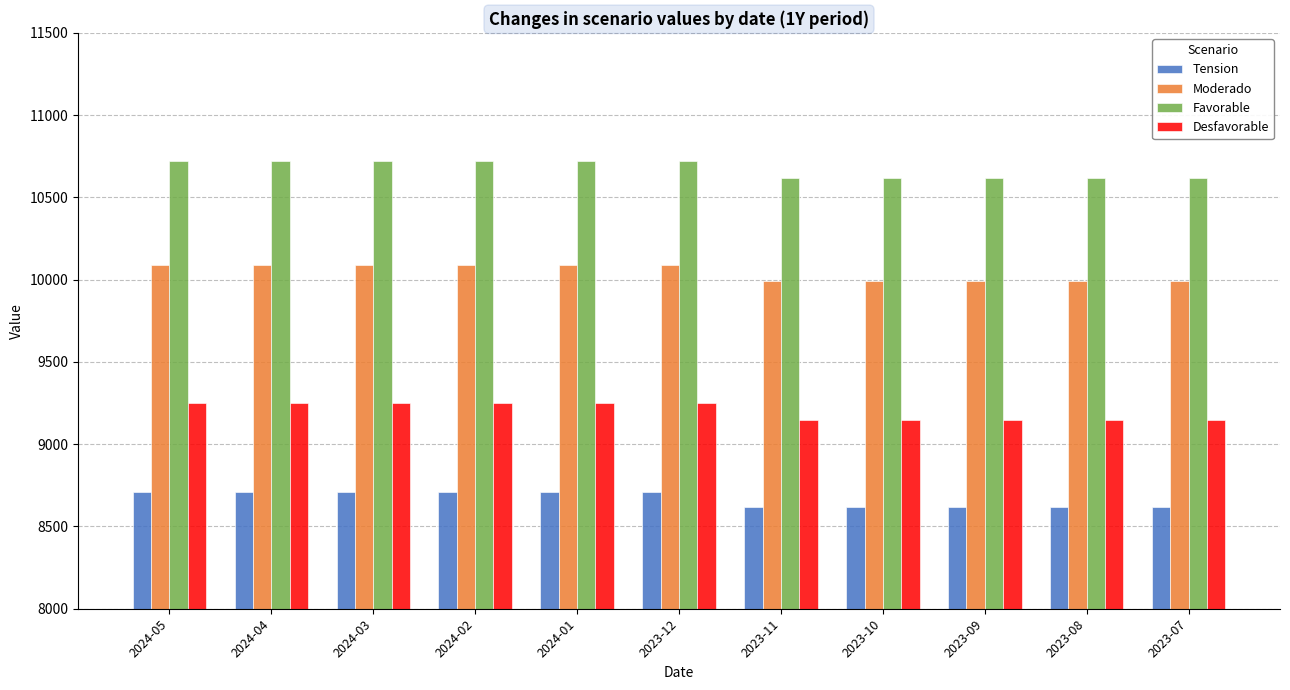

How many bars are there in each group?

4